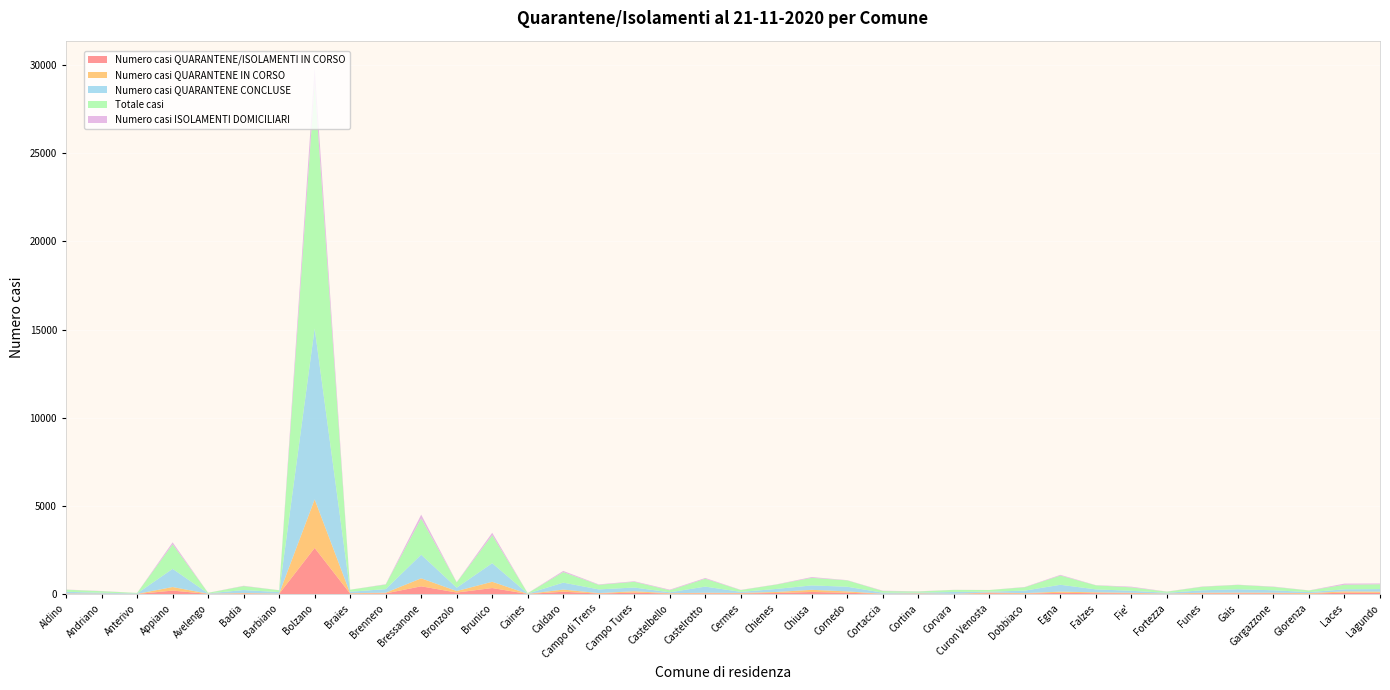

Reading left to right, extract all data points from this chart.

Numero casi QUARANTENE/ISOLAMENTI IN CORSO: 17	11	4	196	9	29	13	2615	24	38	438	86	340	6	131	29	82	24	35	34	60	117	74	9	21	7	45	26	67	50	38	13	36	40	40	23	78	68
Numero casi QUARANTENE IN CORSO: 17	13	5	203	10	28	13	2753	24	39	453	85	356	6	122	25	78	24	38	30	58	122	76	8	20	7	43	27	69	49	34	13	39	41	37	30	73	67
Numero casi QUARANTENE CONCLUSE: 93	53	25	1030	19	171	84	9695	86	202	1340	189	1054	15	395	210	210	52	349	60	172	251	265	60	38	104	48	142	390	166	114	45	139	190	137	57	117	147
Totale casi: 121	85	30	1389	32	224	105	13881	112	261	2054	302	1586	24	595	260	325	115	446	102	248	428	360	93	68	118	93	192	523	229	193	65	200	250	193	93	260	272
Numero casi ISOLAMENTI DOMICILIARI: 8	12	0	115	3	18	4	939	2	18	218	14	140	3	68	24	31	34	43	12	12	46	13	20	10	4	2	16	40	11	39	7	16	10	18	5	65	46